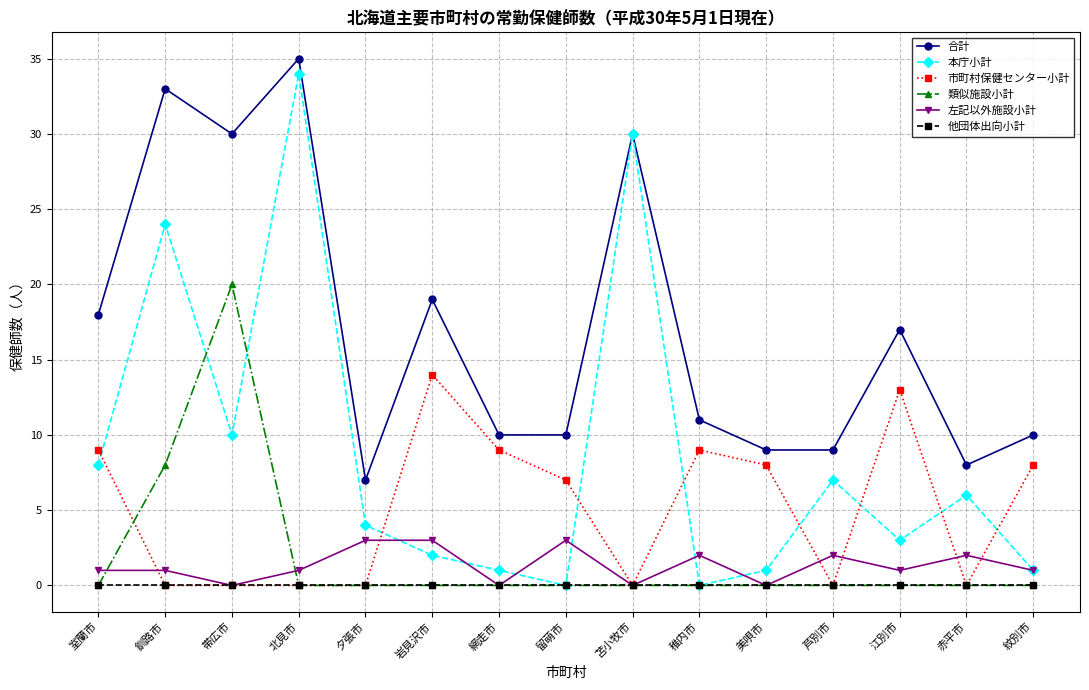

List the series in order of their peak value, lowest first.

他団体出向小計, 左記以外施設小計, 市町村保健センター小計, 類似施設小計, 本庁小計, 合計